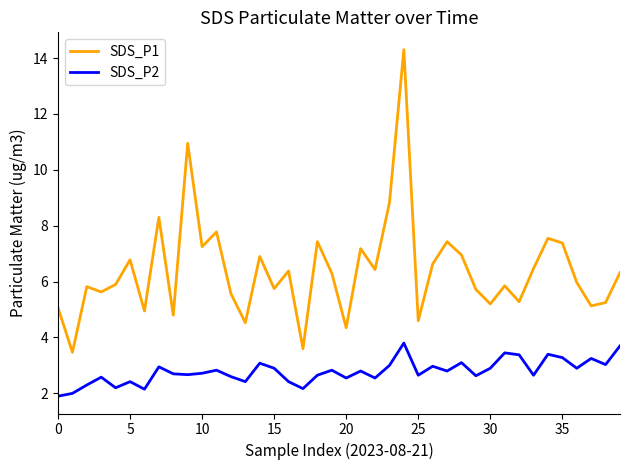

Which series has the widest spread of values?

SDS_P1